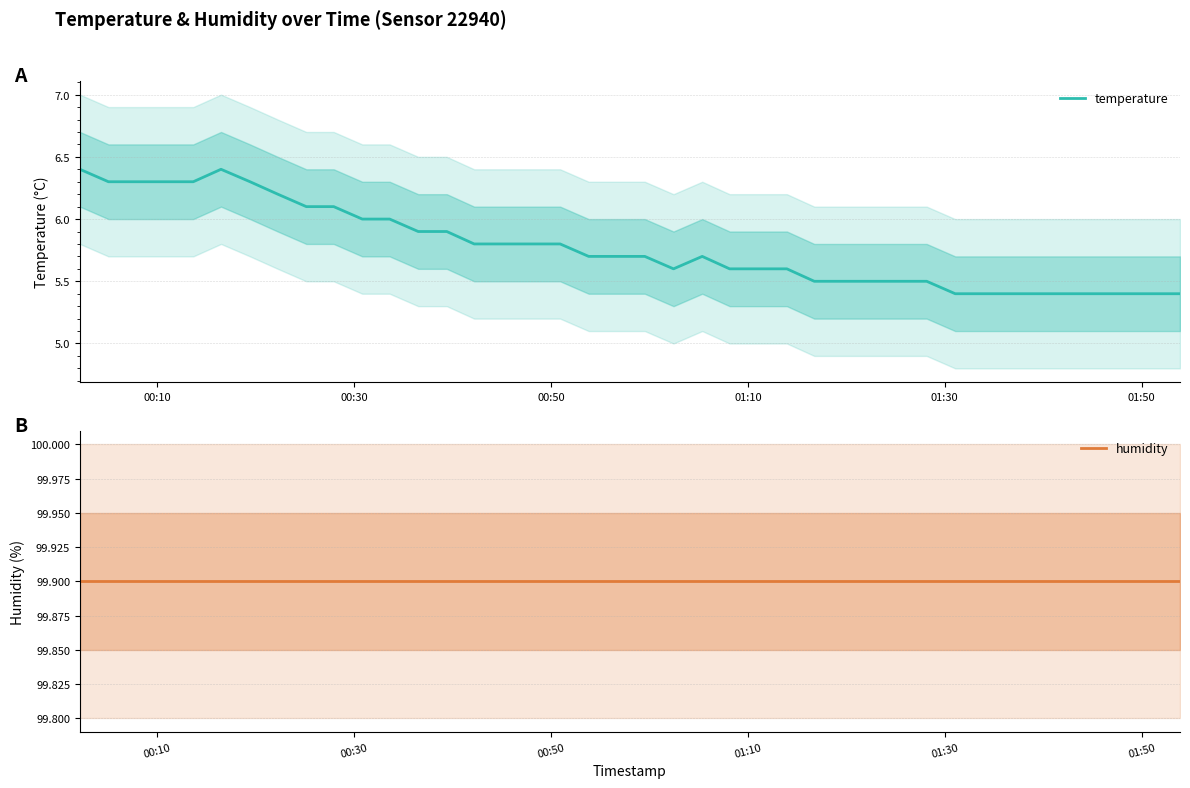

What is the maximum value for temperature?

6.4